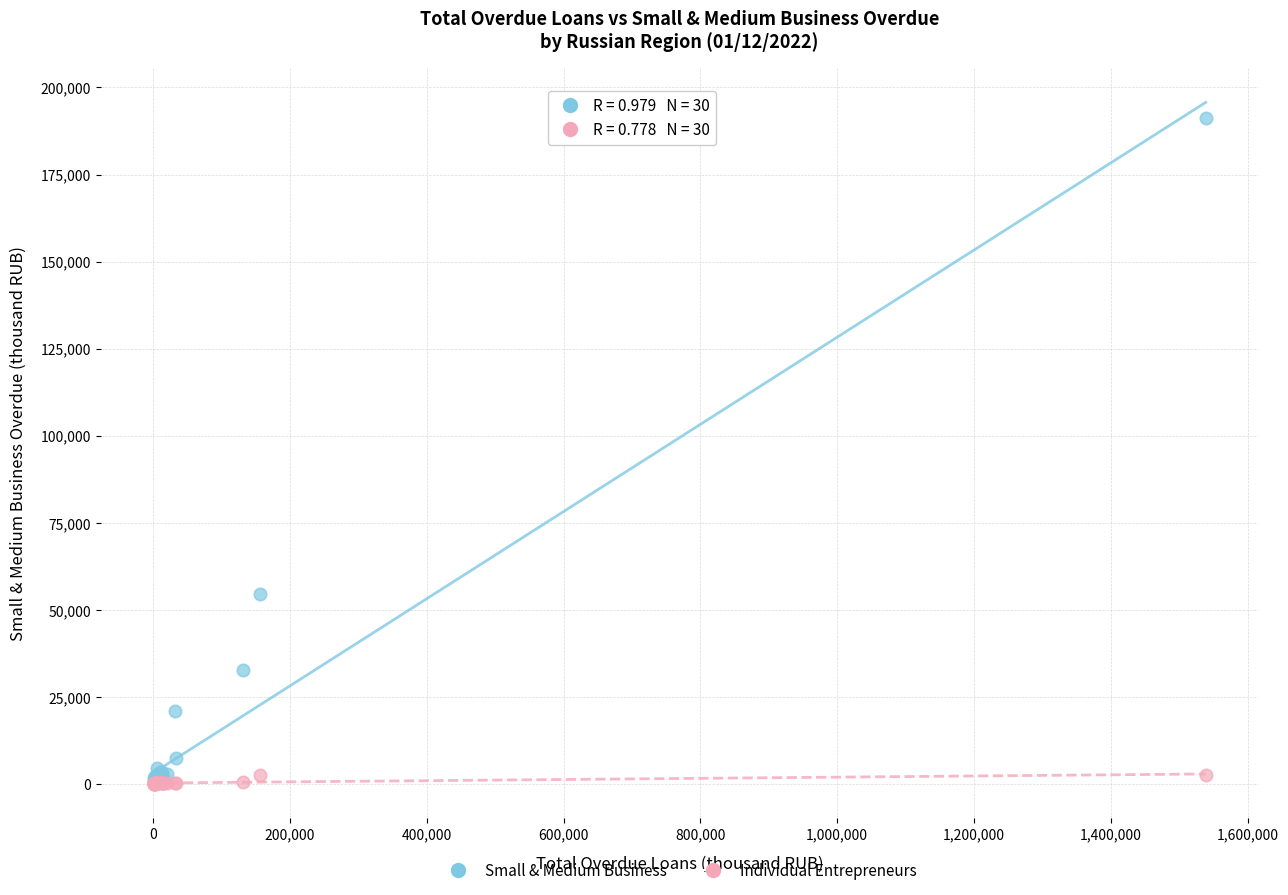

Across all series, what Y value is closest to 95668?

54444